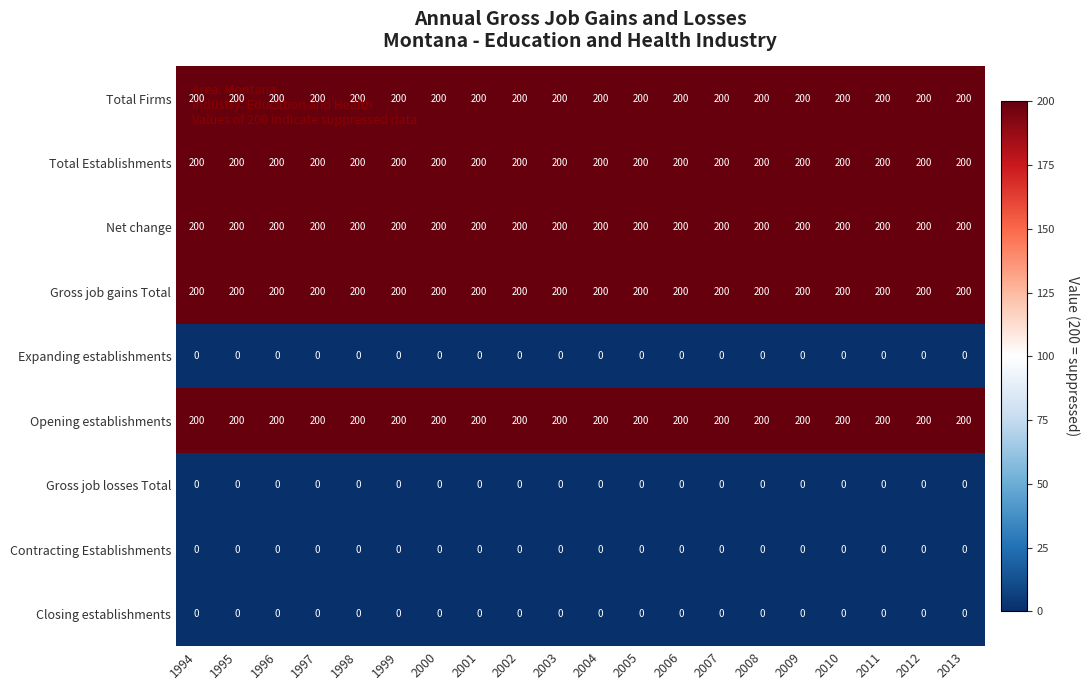

True or false: Net change has a value of 200 at 1995.

True